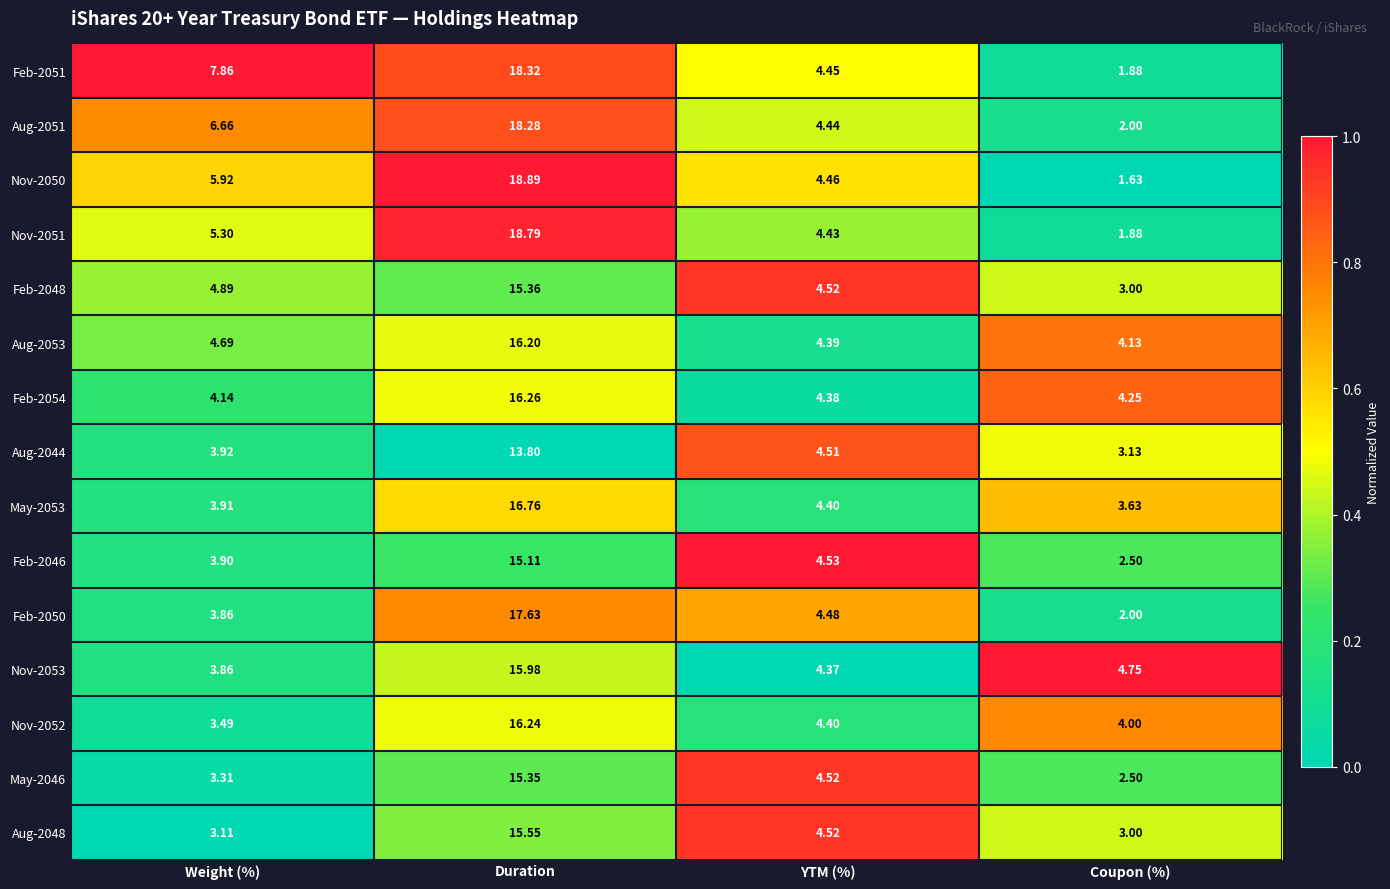

At which label does Aug-2044 reach its minimum?

Coupon (%)